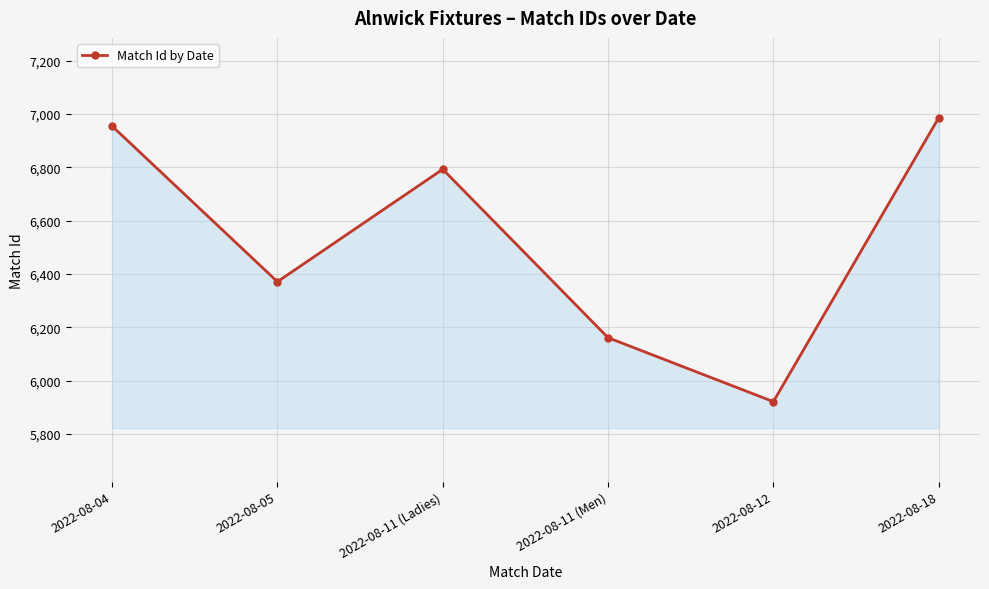

Where is the data nearest to the value 6453?

2022-08-05